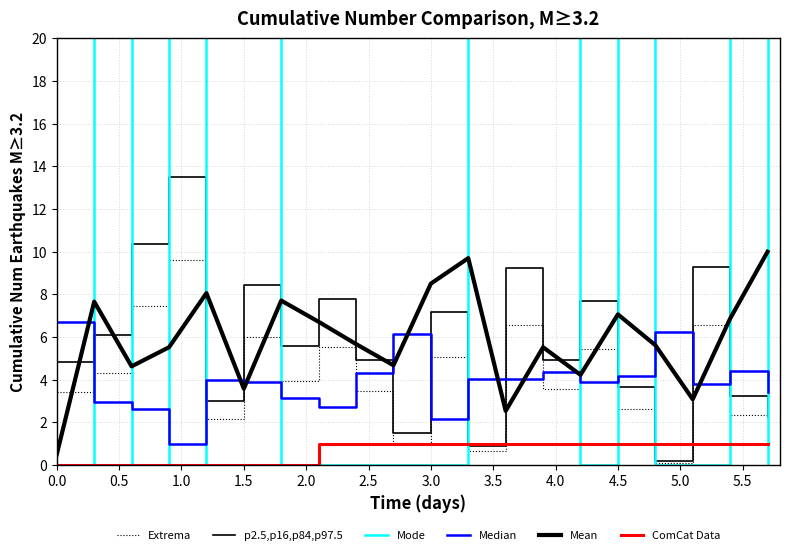

Reading left to right, transcribe all the data shown in this chart.

Extrema: 3.4	4.3	7.4	9.6	2.1	6.0	3.9	5.5	3.5	1.0	5.1	0.7	6.6	3.6	5.4	2.6	0.1	6.6	2.3	1.6
p2.5,p16,p84,p97.5: 4.8	6.1	10.4	13.5	3.0	8.4	5.6	7.8	4.9	1.5	7.2	0.9	9.2	4.9	7.7	3.7	0.2	9.3	3.2	2.3
Mode: 57.0	0.0	114.0	0.0	57.0	57.0	0.0	0.0	0.0	0.0	0.0	114.0	57.0	114.0	0.0	57.0	0.0	0.0	114.0	0.0
Median: 6.7	3.0	2.6	1.0	4.0	3.9	3.1	2.7	4.3	6.1	2.2	4.1	4.0	4.3	3.9	4.2	6.2	3.8	4.4	3.4
Mean: 0.5	7.7	4.6	5.5	8.1	3.6	7.7	6.7	5.7	4.7	8.5	9.7	2.5	5.5	4.2	7.1	5.6	3.1	6.9	10.0
ComCat Data: 0.0	0.0	0.0	0.0	0.0	0.0	0.0	1.0	1.0	1.0	1.0	1.0	1.0	1.0	1.0	1.0	1.0	1.0	1.0	1.0